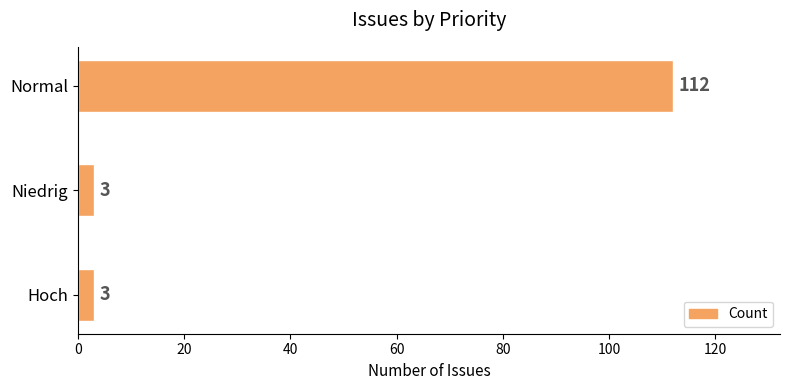

What is the change in value from Niedrig to Normal?

+109